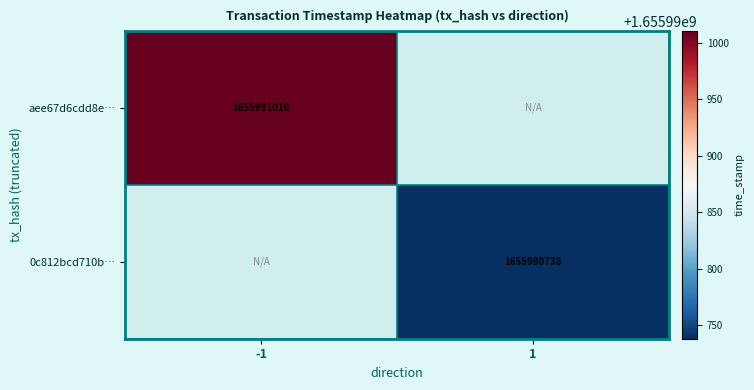

Which has a higher value, -1 or 1?

-1